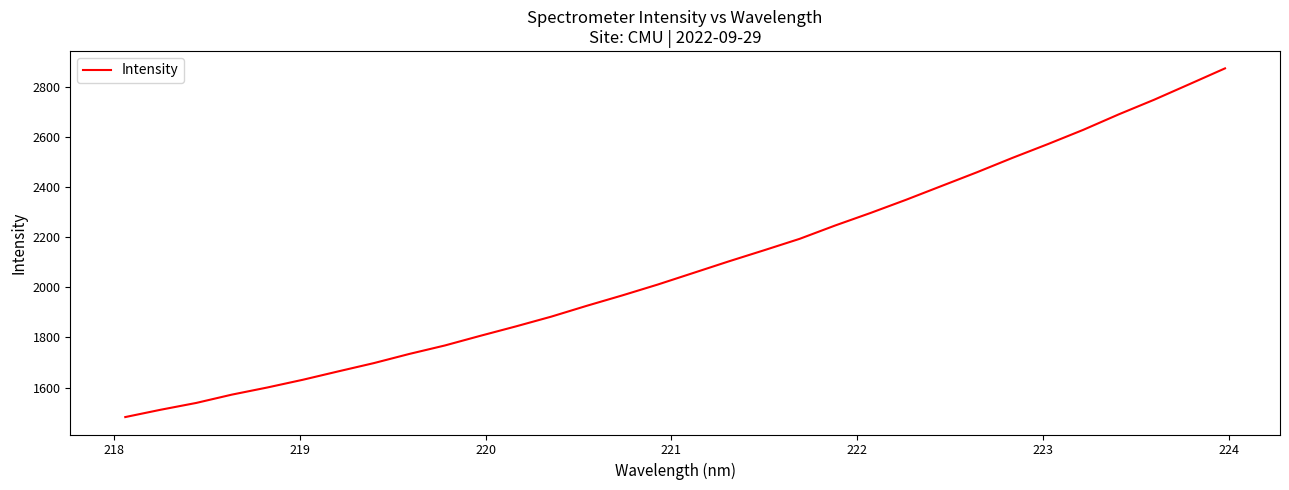

What is the difference between the maximum and minimum values?

1391.8